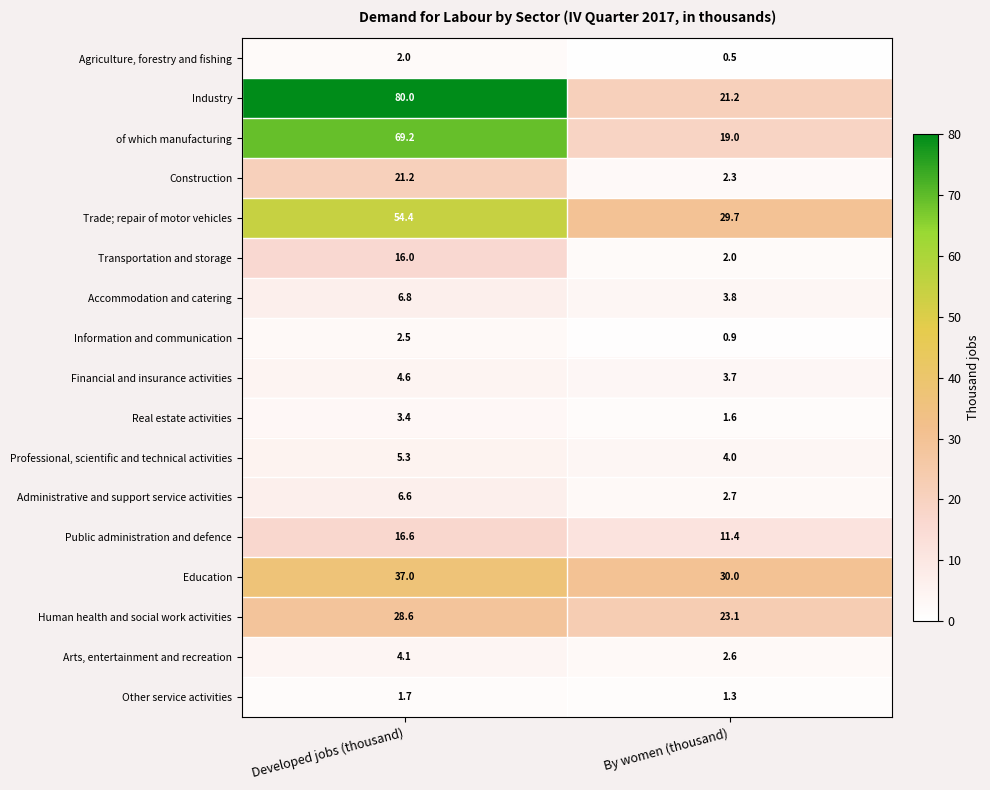

Is it true that Human health and social work activities equals 19.4 at Developed jobs (thousand)?

False